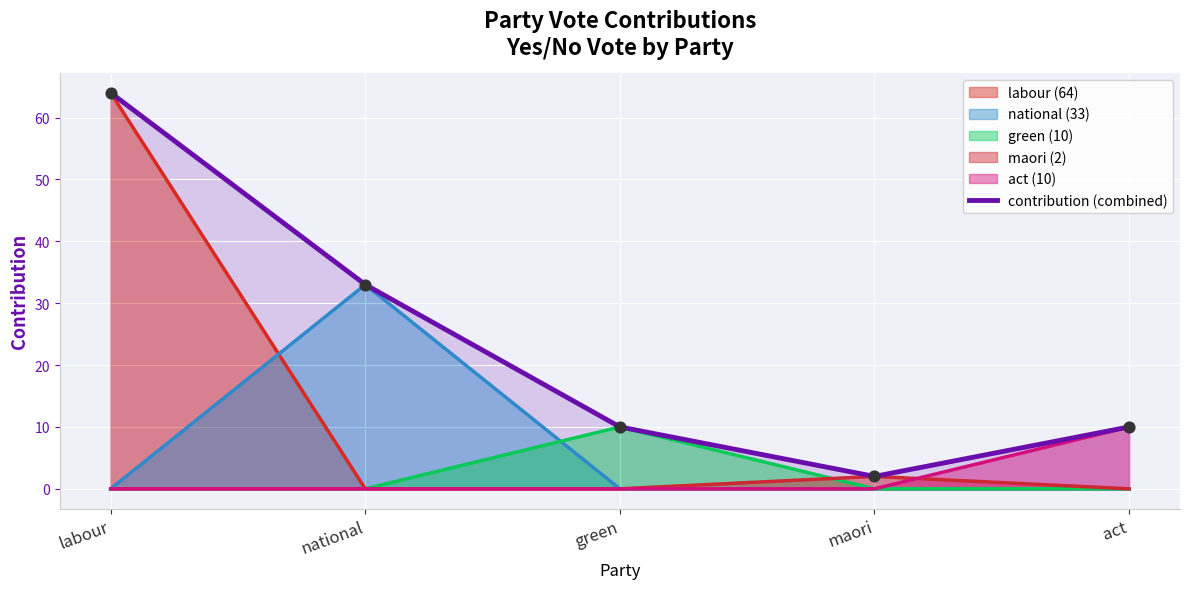

What is the change in value from labour to green?

-54